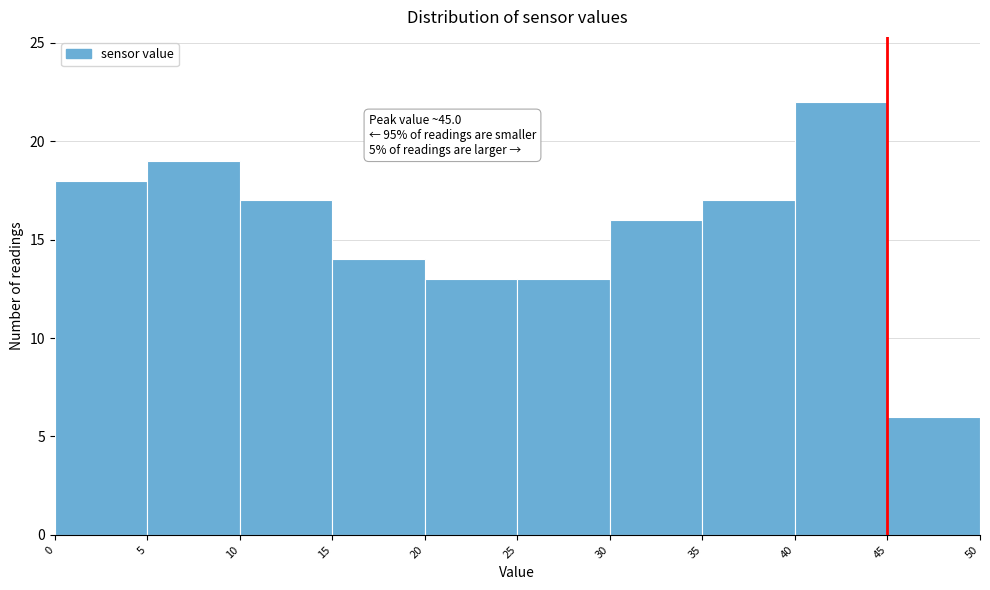

Which range on the x-axis has the tallest bar?

40 to 45